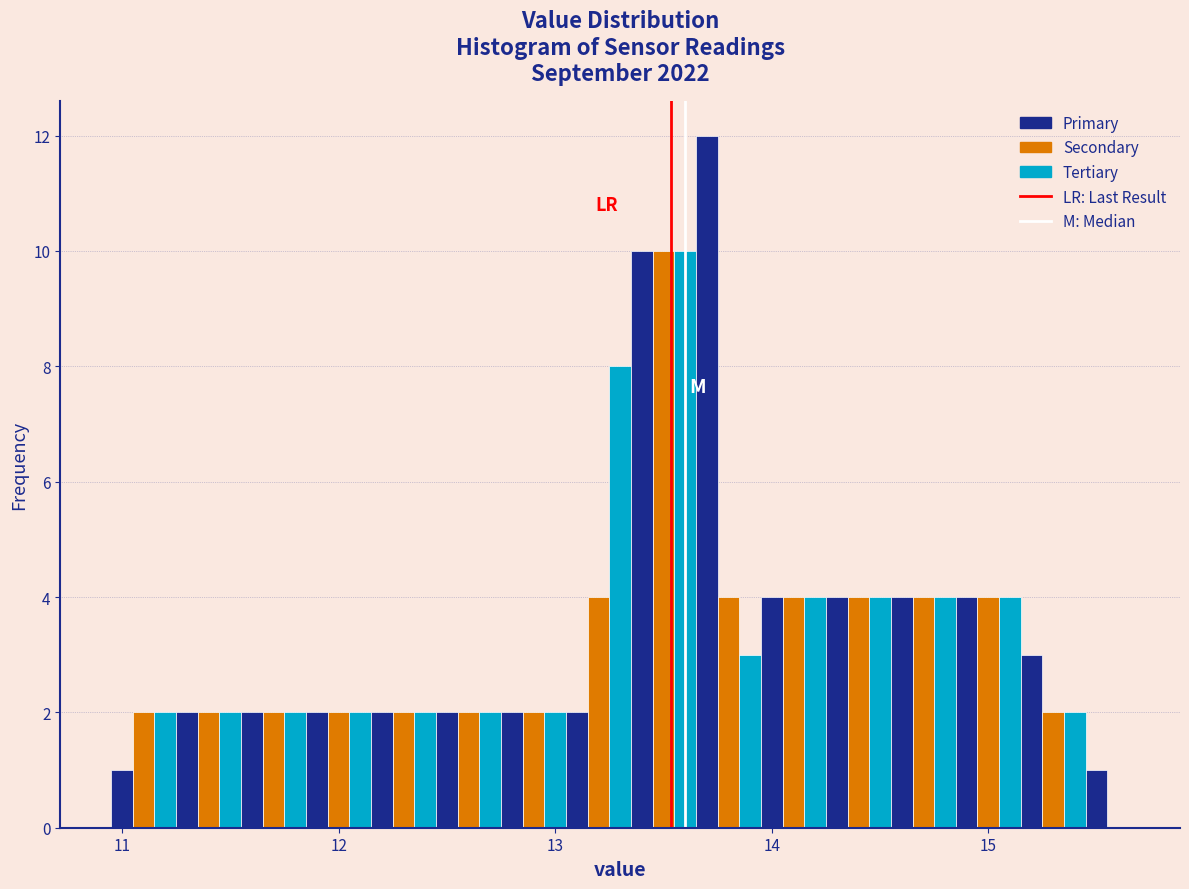

Around what value on the x-axis is the tallest bar? Give the approximate position of its centre, as read against the axis.

13.7